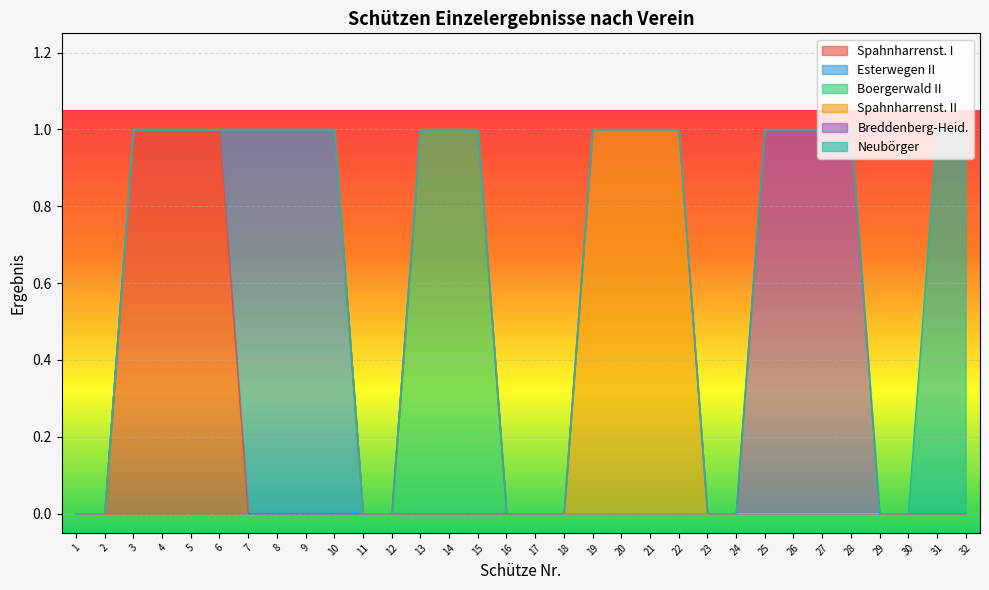

Which series has the largest total across all categories?

Spahnharrenst. I